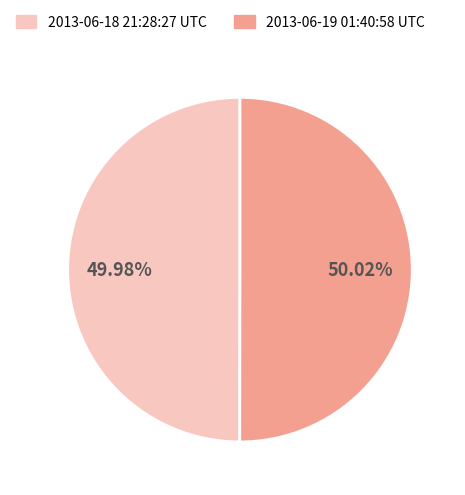

Is it true that 2013-06-19 01:40:58 UTC is 62% of the pie?

False